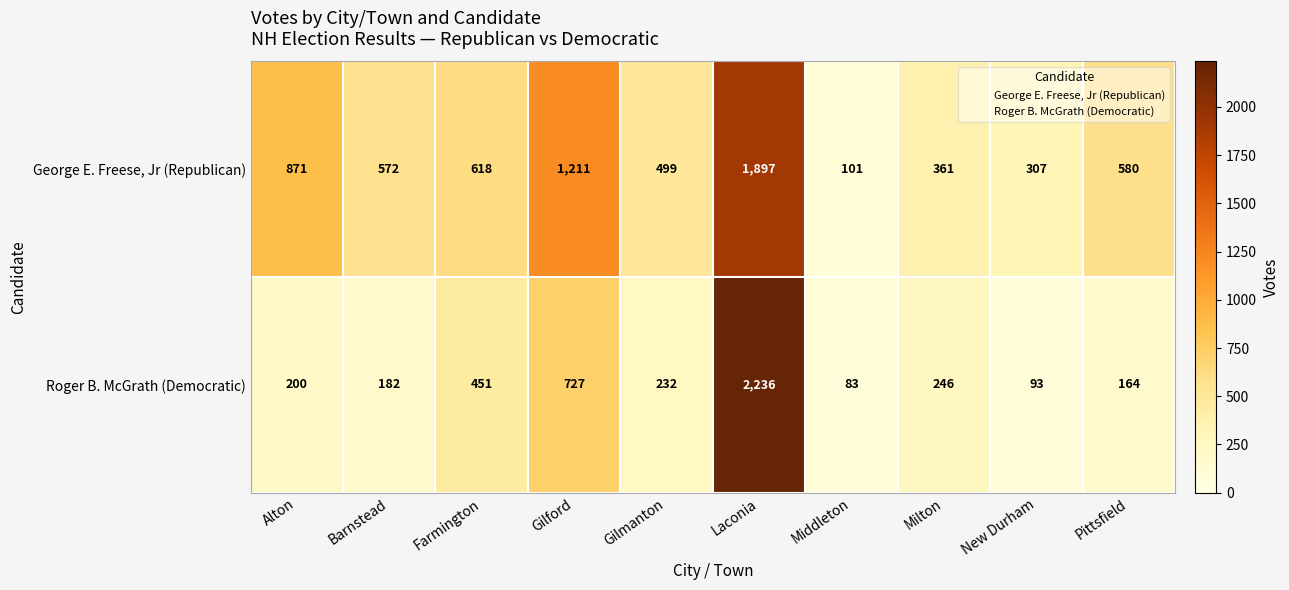

Reading left to right, what are all the values shown in this chart?

George E. Freese, Jr (Republican): Alton=871	Barnstead=572	Farmington=618	Gilford=1211	Gilmanton=499	Laconia=1897	Middleton=101	Milton=361	New Durham=307	Pittsfield=580
Roger B. McGrath (Democratic): Alton=200	Barnstead=182	Farmington=451	Gilford=727	Gilmanton=232	Laconia=2236	Middleton=83	Milton=246	New Durham=93	Pittsfield=164